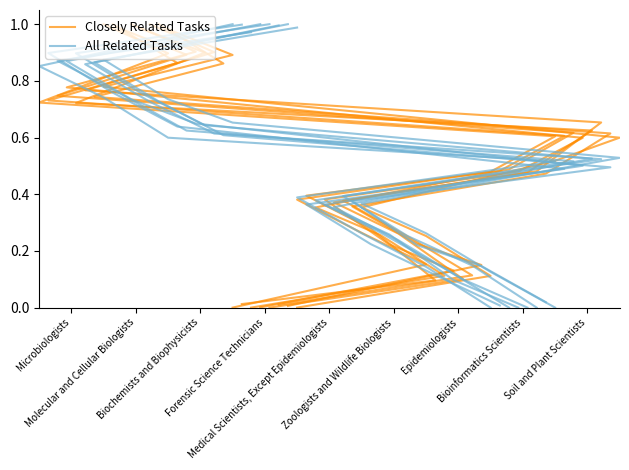

How many intersections are there between All Related Tasks and Closely Related Tasks?

4